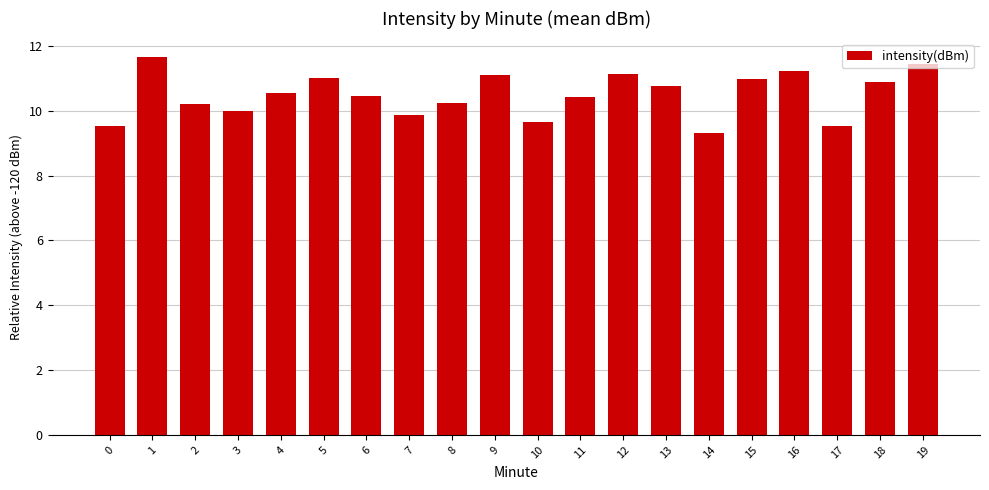

Which category has the lowest value across all series?

14